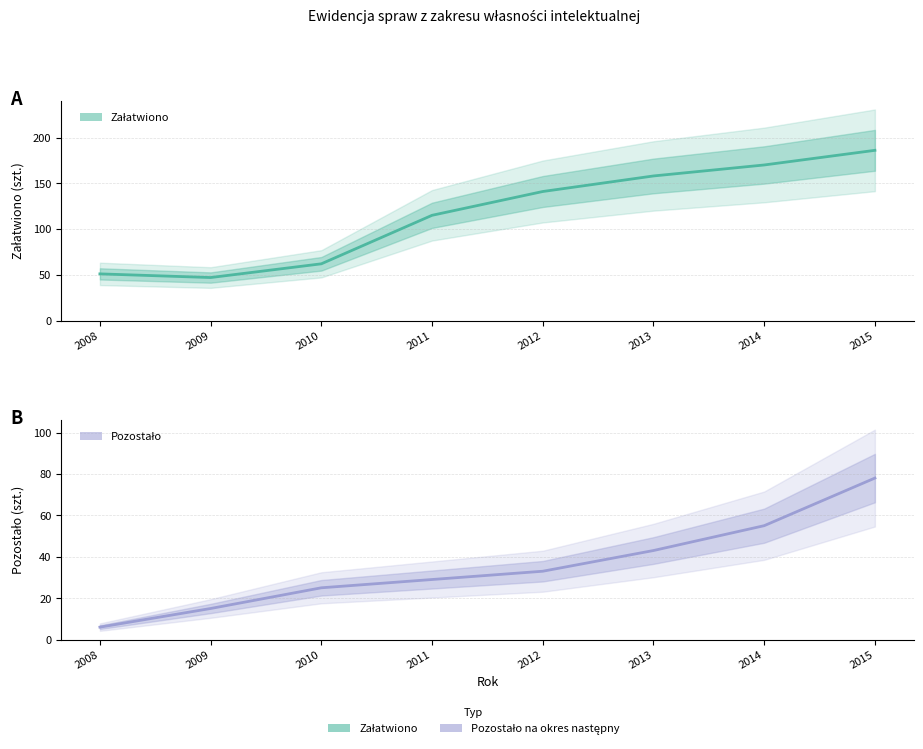

What is the sum of all Załatwiono values?

930